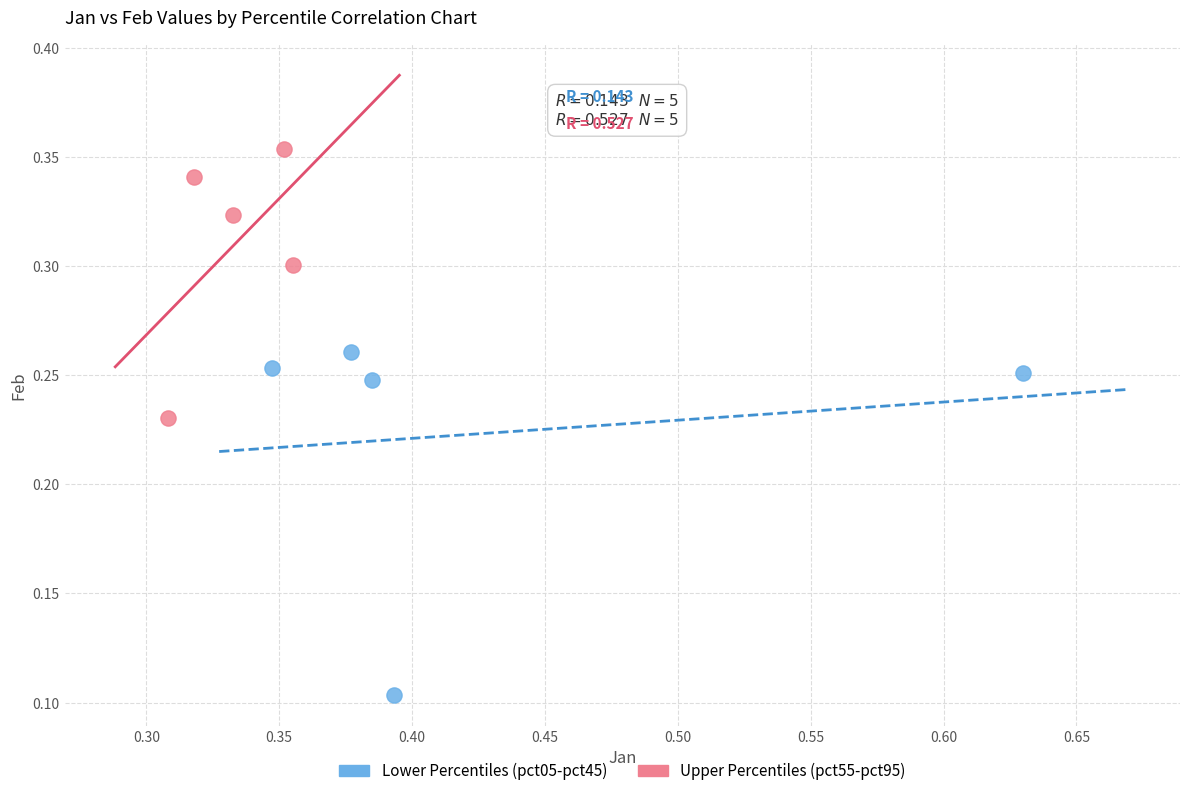

Which series reaches the maximum Y coordinate?

Upper Percentiles (pct55-pct95)